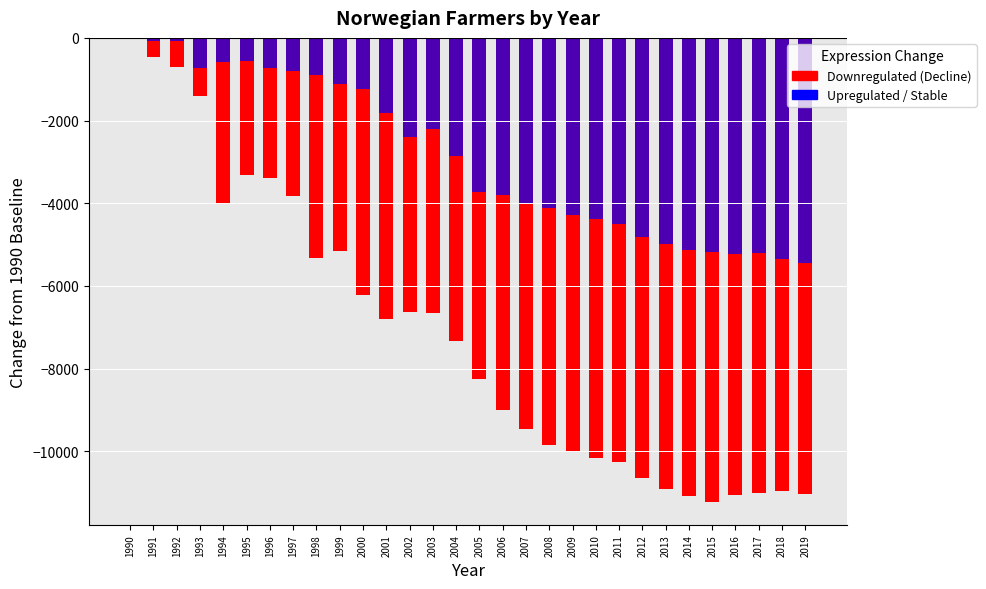

True or false: Hovedyrke has a value of -4068 at 2015.

False